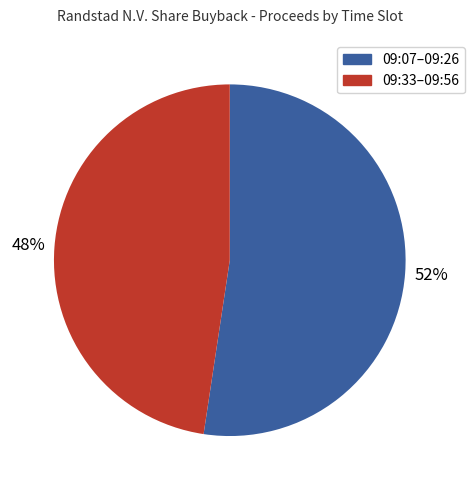

Is there any slice that represents more than half of the pie?

Yes